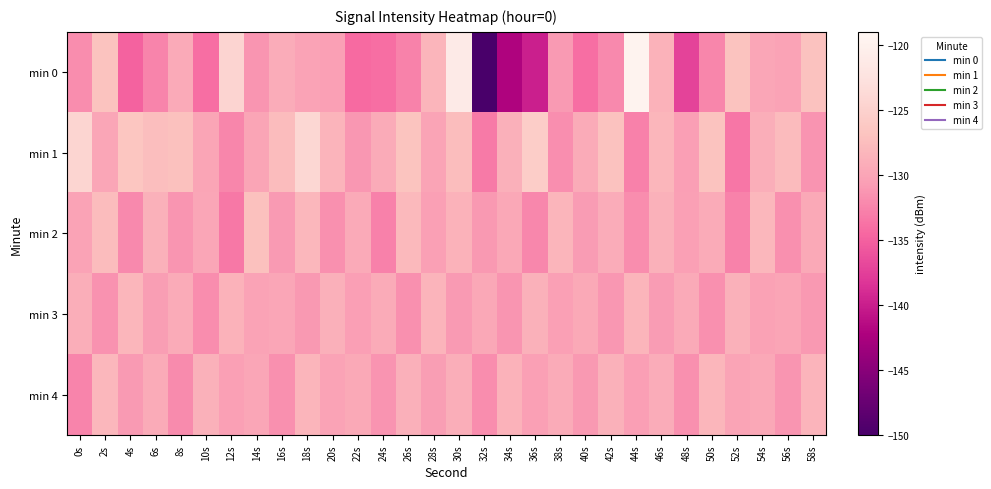

Reading left to right, list all the values displayed in this chart.

min 0: 0s=-131.8	2s=-127.0	4s=-134.9	6s=-132.5	8s=-129.5	10s=-134.1	12s=-124.5	14s=-131.2	16s=-129.2	18s=-130.2	20s=-130.4	22s=-134.3	24s=-134.1	26s=-132.6	28s=-128.4	30s=-121.1	32s=-150.2	34s=-142.1	36s=-139.9	38s=-131.0	40s=-134.1	42s=-132.2	44s=-119.6	46s=-128.7	48s=-137.2	50s=-132.4	52s=-127.0	54s=-129.9	56s=-130.2	58s=-127.0
min 1: 0s=-124.3	2s=-129.8	4s=-126.5	6s=-127.4	8s=-127.1	10s=-129.9	12s=-132.4	14s=-129.9	16s=-127.7	18s=-124.1	20s=-128.5	22s=-131.2	24s=-129.3	26s=-126.8	28s=-130.1	30s=-127.5	32s=-133.2	34s=-128.9	36s=-125.6	38s=-131.8	40s=-129.4	42s=-127.1	44s=-132.7	46s=-128.3	48s=-130.6	50s=-126.9	52s=-133.5	54s=-129.1	56s=-127.8	58s=-131.4
min 2: 0s=-130.2	2s=-127.6	4s=-132.1	6s=-128.7	8s=-131.3	10s=-129.8	12s=-133.4	14s=-127.2	16s=-130.9	18s=-128.1	20s=-131.6	22s=-129.5	24s=-132.8	26s=-127.9	28s=-130.4	30s=-128.6	32s=-131.1	34s=-129.7	36s=-132.3	38s=-128.4	40s=-130.8	42s=-129.2	44s=-131.9	46s=-128.8	48s=-130.5	50s=-129.3	52s=-132.6	54s=-128.2	56s=-131.7	58s=-129.6
min 3: 0s=-129.1	2s=-131.5	4s=-128.3	6s=-130.7	8s=-129.4	10s=-131.9	12s=-128.6	14s=-130.2	16s=-129.8	18s=-131.1	20s=-128.9	22s=-130.6	24s=-129.3	26s=-131.7	28s=-128.5	30s=-130.9	32s=-129.7	34s=-131.3	36s=-128.8	38s=-130.4	40s=-129.6	42s=-131.2	44s=-128.4	46s=-130.8	48s=-129.5	50s=-131.6	52s=-128.7	54s=-130.3	56s=-129.9	58s=-131.0
min 4: 0s=-132.5	2s=-128.1	4s=-130.9	6s=-129.3	8s=-132.0	10s=-128.7	12s=-130.5	14s=-129.8	16s=-131.7	18s=-128.4	20s=-130.2	22s=-129.6	24s=-131.4	26s=-128.9	28s=-130.7	30s=-129.1	32s=-131.9	34s=-128.6	36s=-130.4	38s=-129.4	40s=-131.1	42s=-128.8	44s=-130.6	46s=-129.2	48s=-131.6	50s=-128.3	52s=-130.1	54s=-129.7	56s=-131.3	58s=-128.5